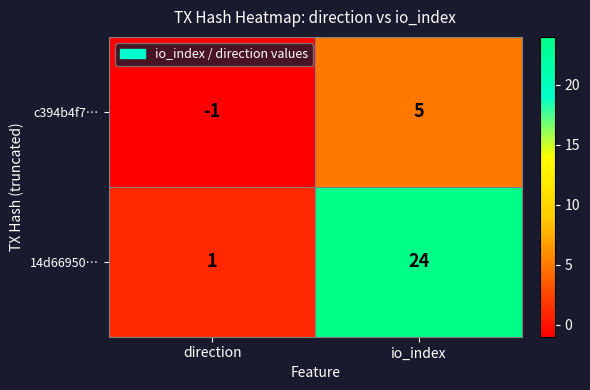

Reading right to left, what are all the values shown in this chart?

c394b4f7…: io_index=5	direction=-1
14d66950…: io_index=24	direction=1